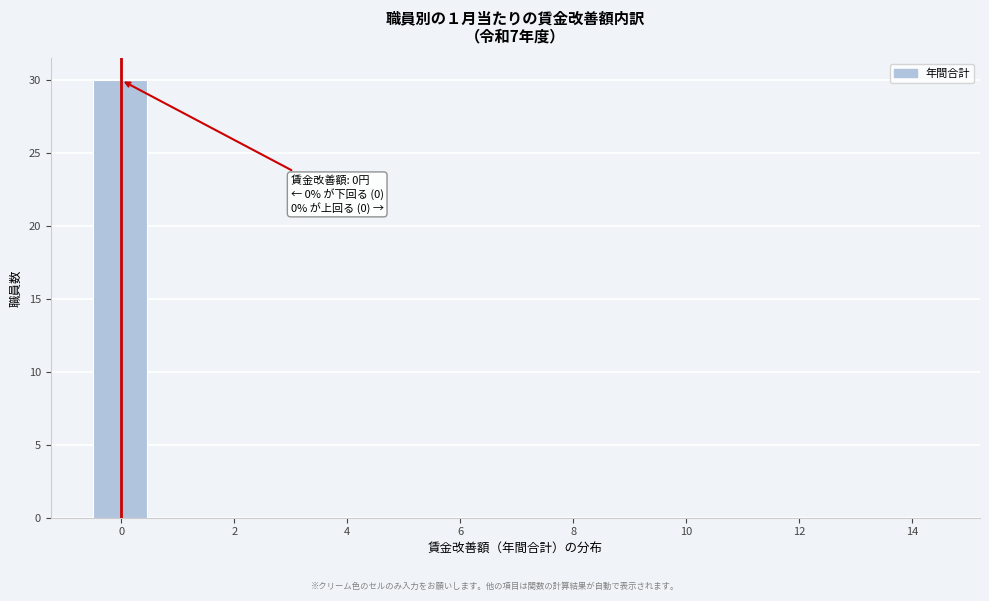

Which range on the x-axis has the tallest bar?

-0.5 to 0.5